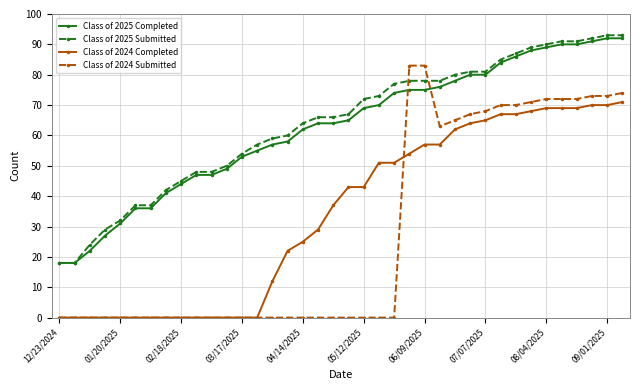

True or false: Class of 2025 Completed and Class of 2024 Completed cross at least once.

False